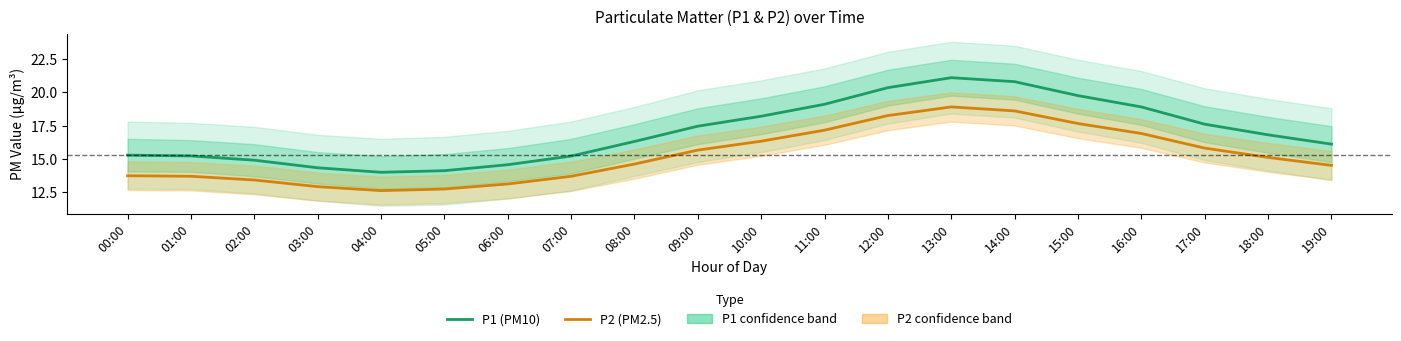

What is the minimum value shown in the chart?

12.6